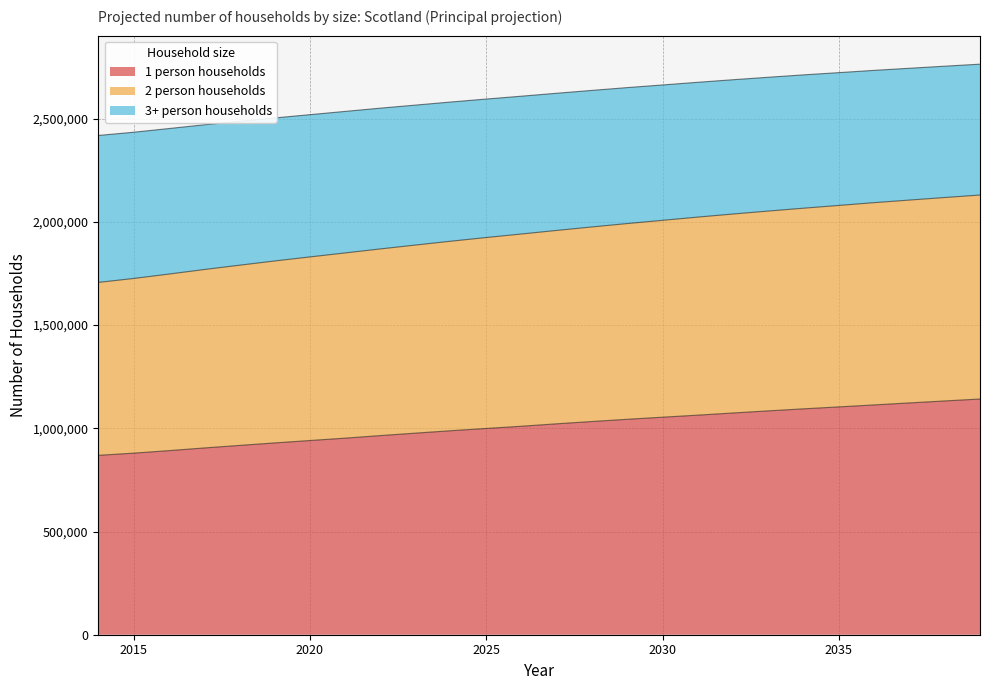

What is the minimum value for 1 person households?

868884